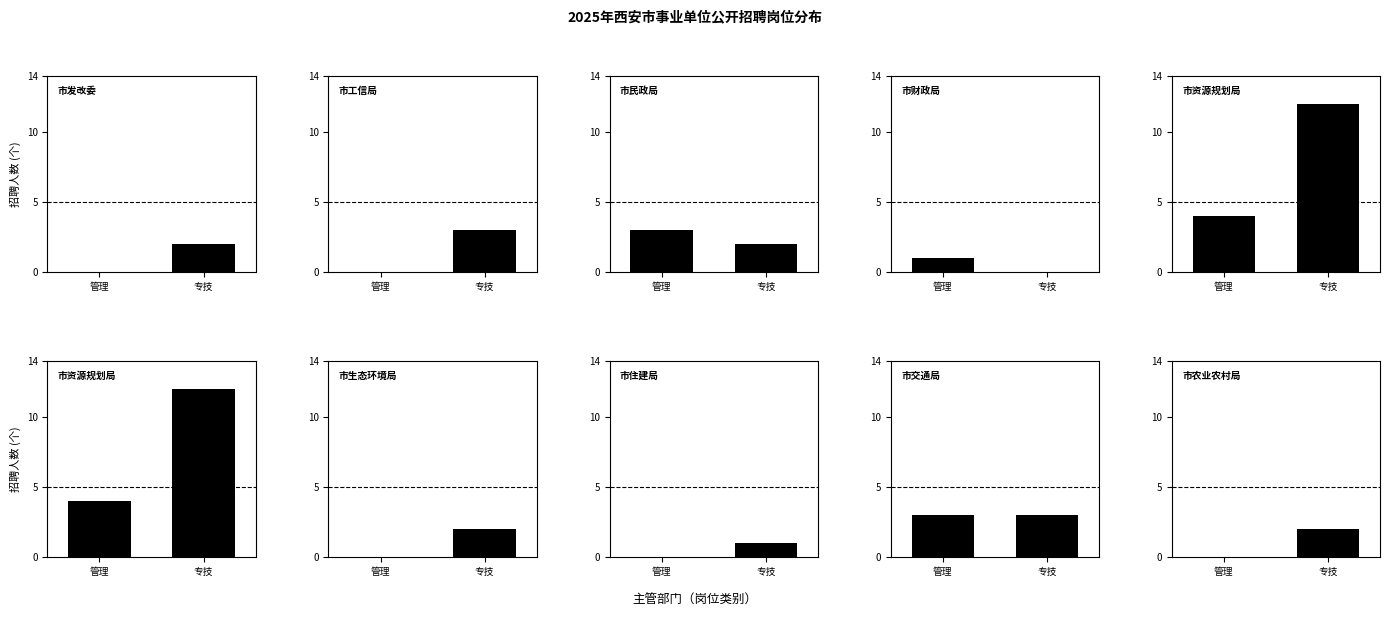

List the series in order of their peak value, highest first.

专技, 管理